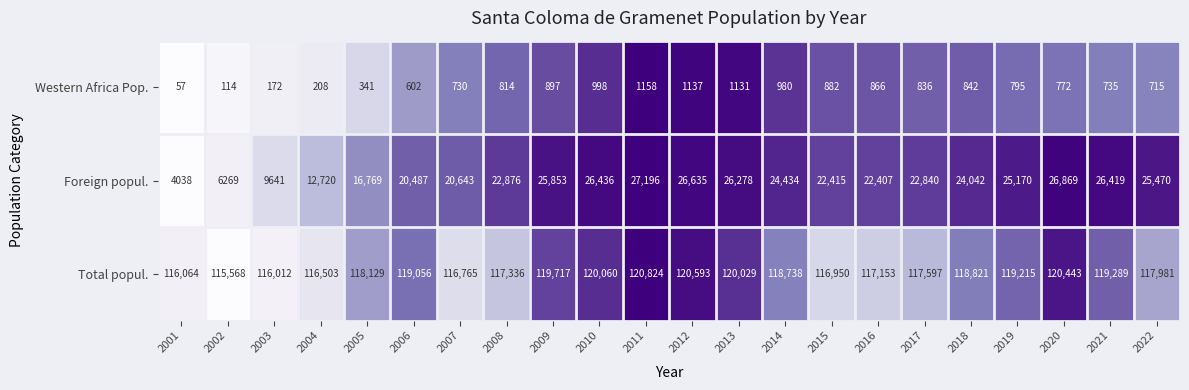

At which category does the chart reach its peak across all series?

2011